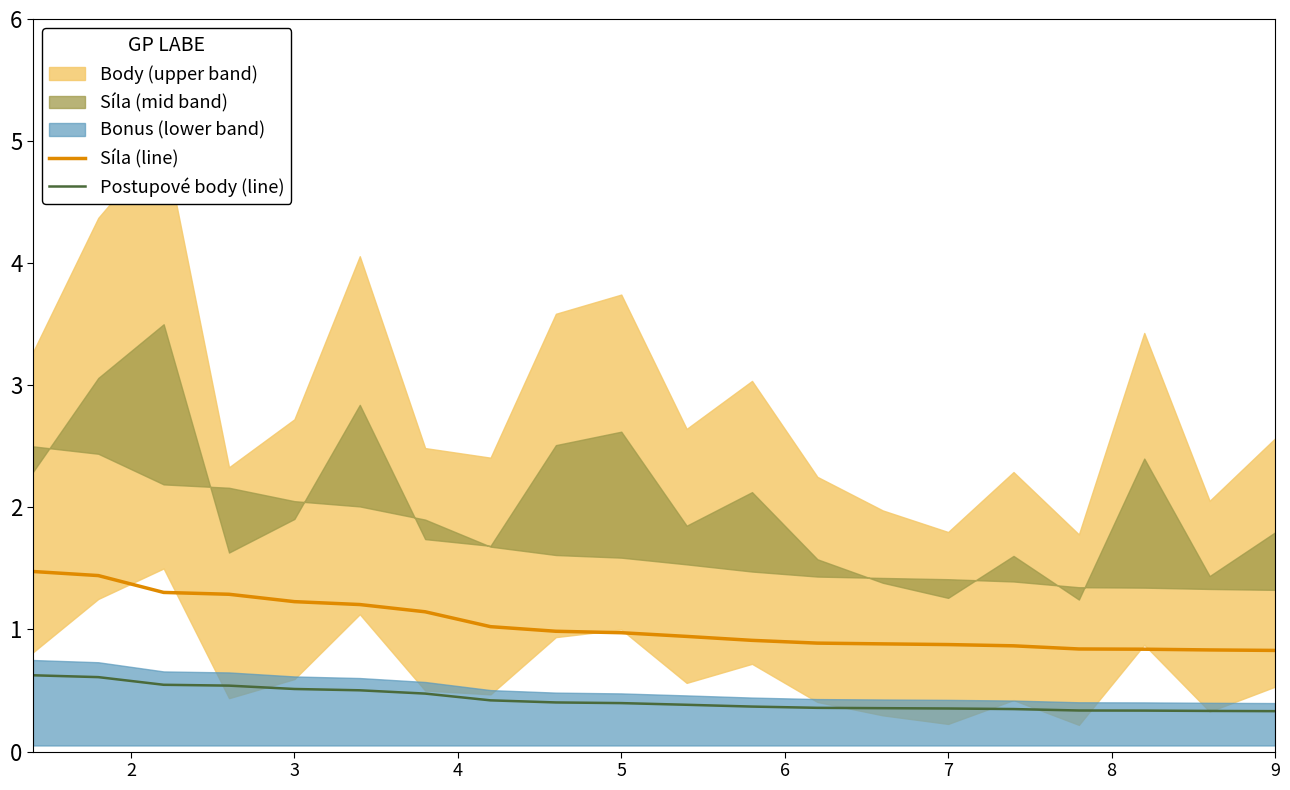

Is it true that Postupové body (line) equals 0.3 at 9?

True